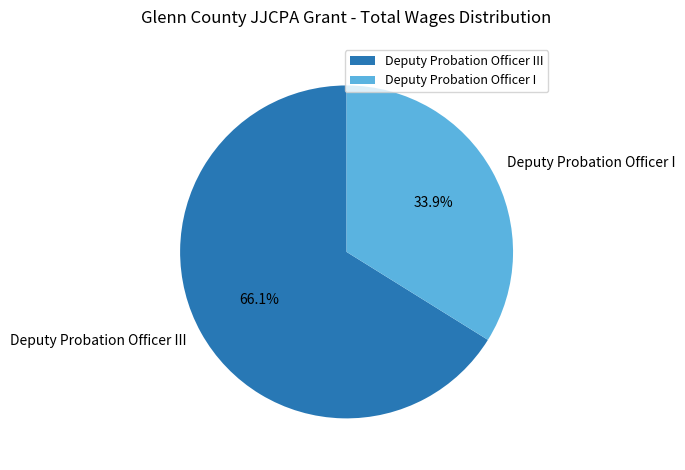

What is the largest slice in the pie chart?

Deputy Probation Officer III